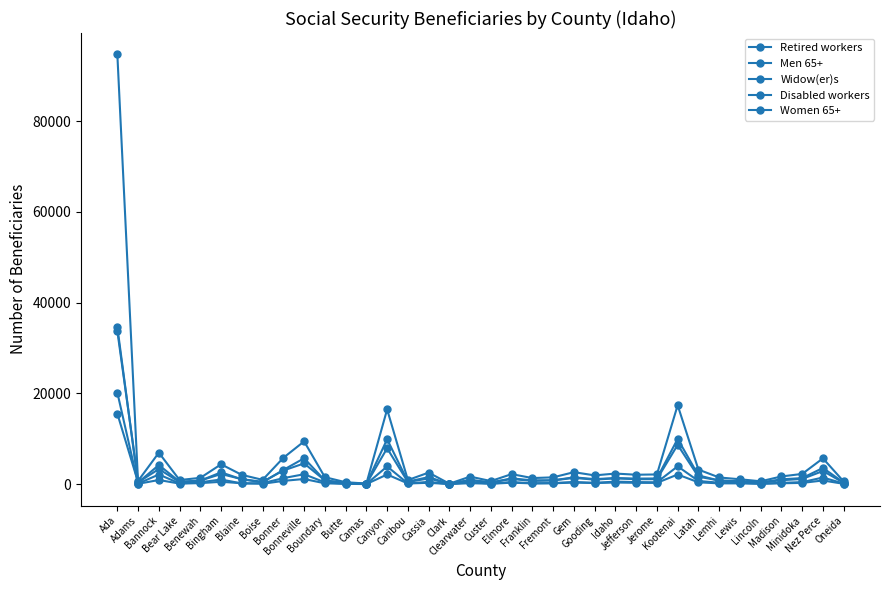

How many data points in Women 65+ are less than 1055?

18